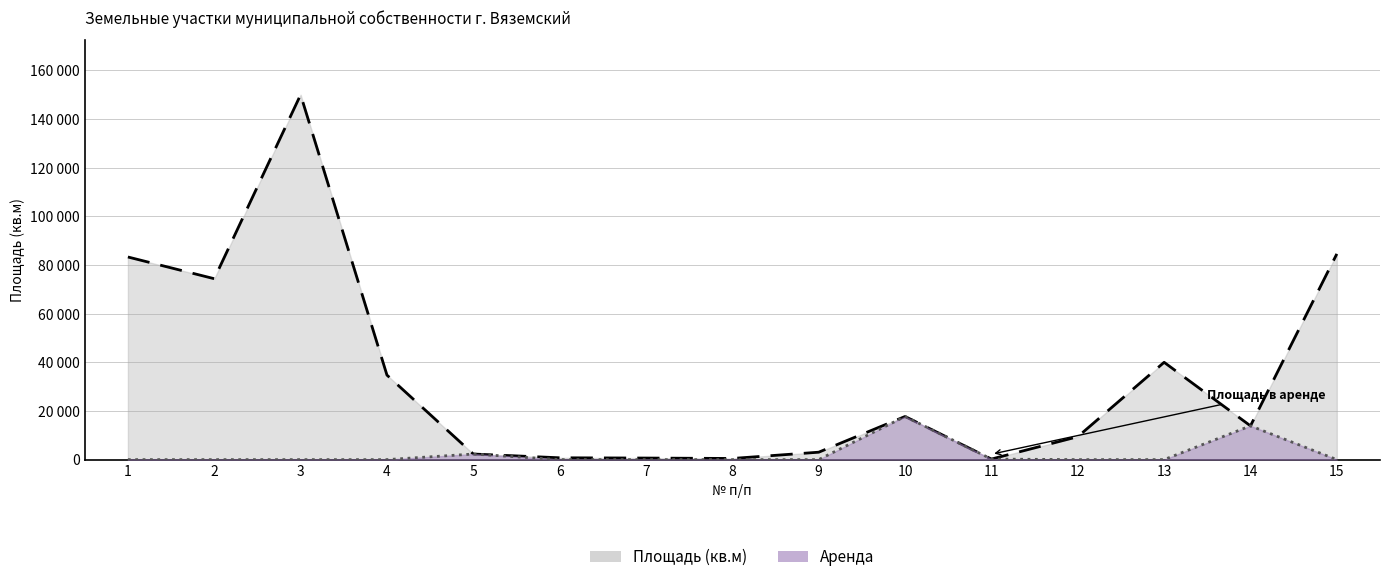

True or false: Площадь (кв.м) (линия) and Аренда (линия) intersect in this chart.

False